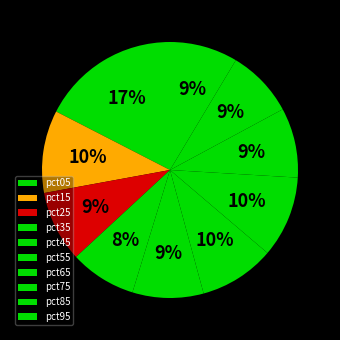

What percentage is the pct35 slice, to the nearest percent?

8%